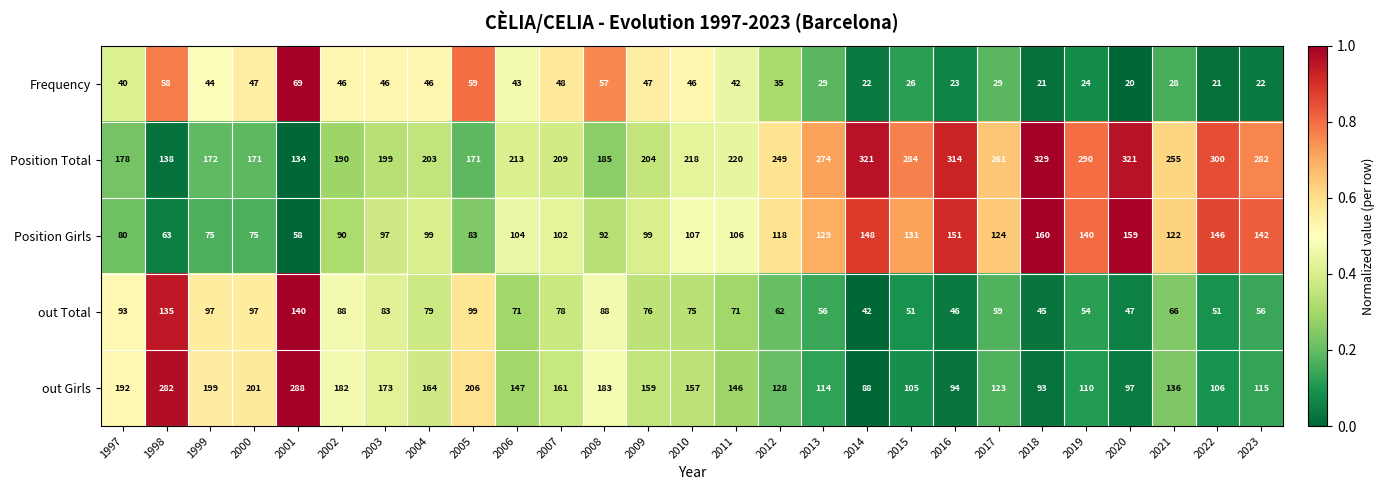

What is the difference between the highest and lowest values at 2004?

157